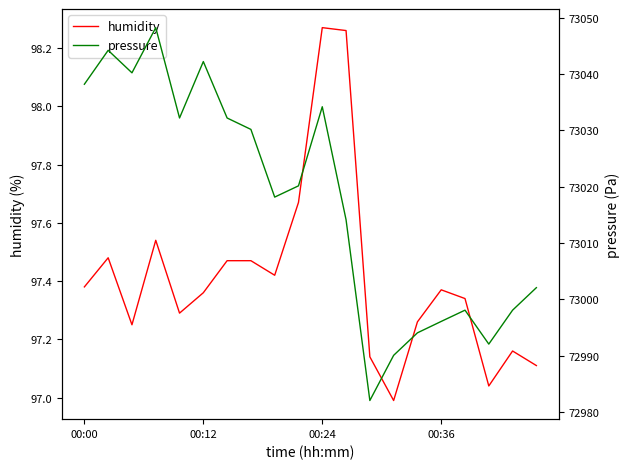

Reading left to right, transcribe all the data shown in this chart.

humidity: 97.4	97.5	97.2	97.5	97.3	97.4	97.5	97.5	97.4	97.7	98.3	98.3	97.1	97.0	97.3	97.4	97.3	97.0	97.2	97.1
pressure: 73038.2	73044.2	73040.2	73048.3	73032.2	73042.2	73032.2	73030.2	73018.2	73020.2	73034.2	73014.1	72982.0	72990.0	72994.0	72996.1	72998.1	72992.0	72998.1	73002.1